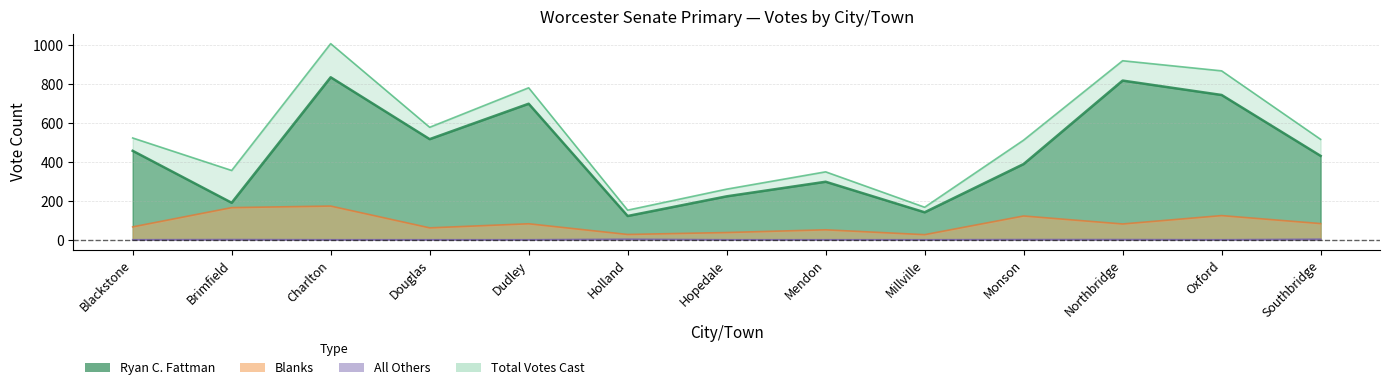

True or false: total and blanks intersect in this chart.

False